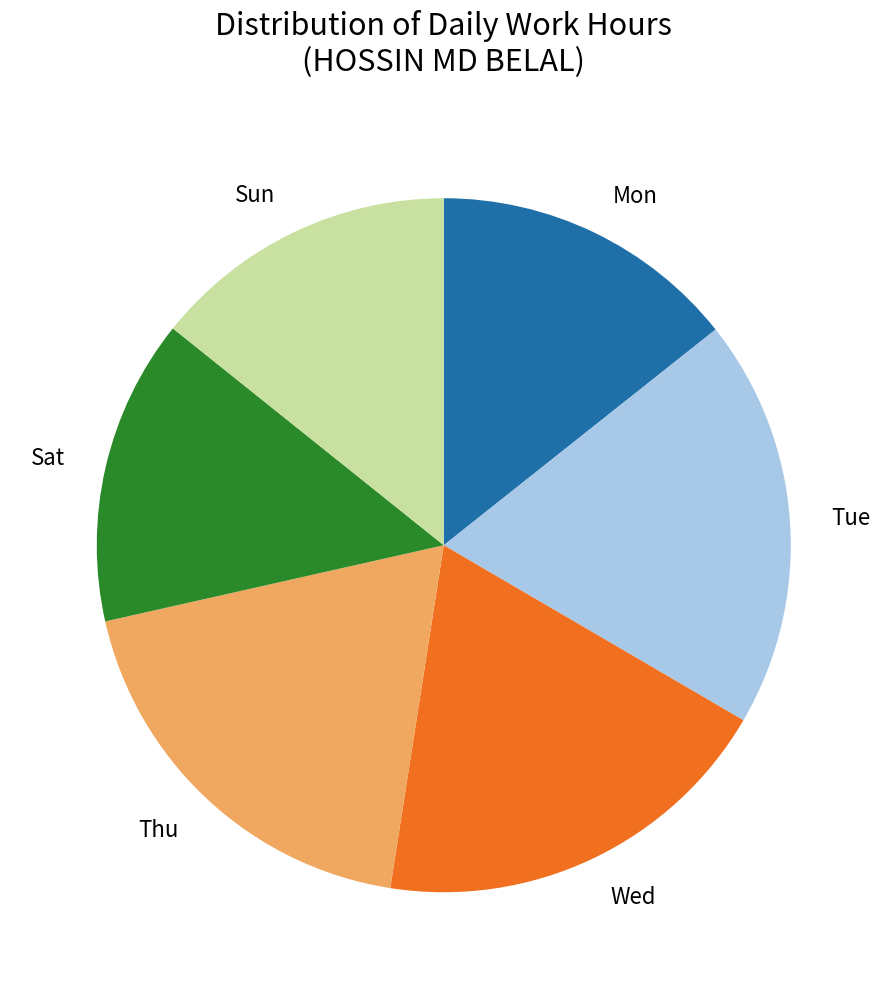

Is the sum of Wed and Sun greater than half?

No